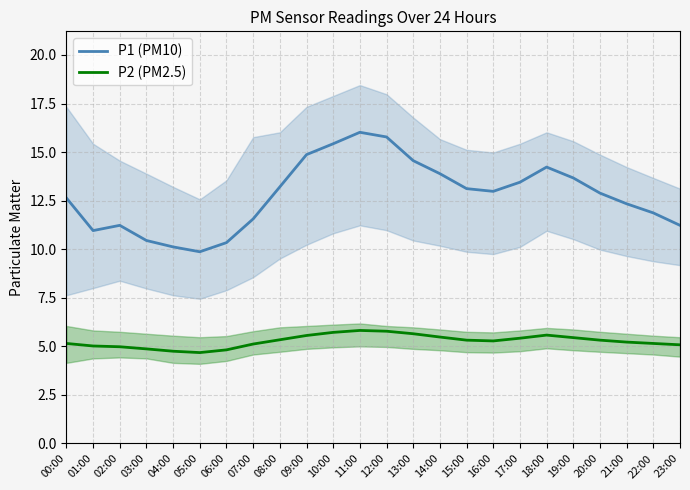

Reading right to left, what are all the values shown in this chart?

P1 (PM10): 23:00=11.2	22:00=11.9	21:00=12.3	20:00=12.9	19:00=13.7	18:00=14.2	17:00=13.4	16:00=13.0	15:00=13.1	14:00=13.9	13:00=14.6	12:00=15.8	11:00=16.0	10:00=15.4	09:00=14.9	08:00=13.2	07:00=11.6	06:00=10.3	05:00=9.9	04:00=10.1	03:00=10.4	02:00=11.2	01:00=11.0	00:00=12.6
P2 (PM2.5): 23:00=5.1	22:00=5.2	21:00=5.2	20:00=5.3	19:00=5.5	18:00=5.6	17:00=5.4	16:00=5.3	15:00=5.3	14:00=5.5	13:00=5.7	12:00=5.8	11:00=5.8	10:00=5.7	09:00=5.6	08:00=5.3	07:00=5.1	06:00=4.8	05:00=4.7	04:00=4.8	03:00=4.9	02:00=5.0	01:00=5.0	00:00=5.2